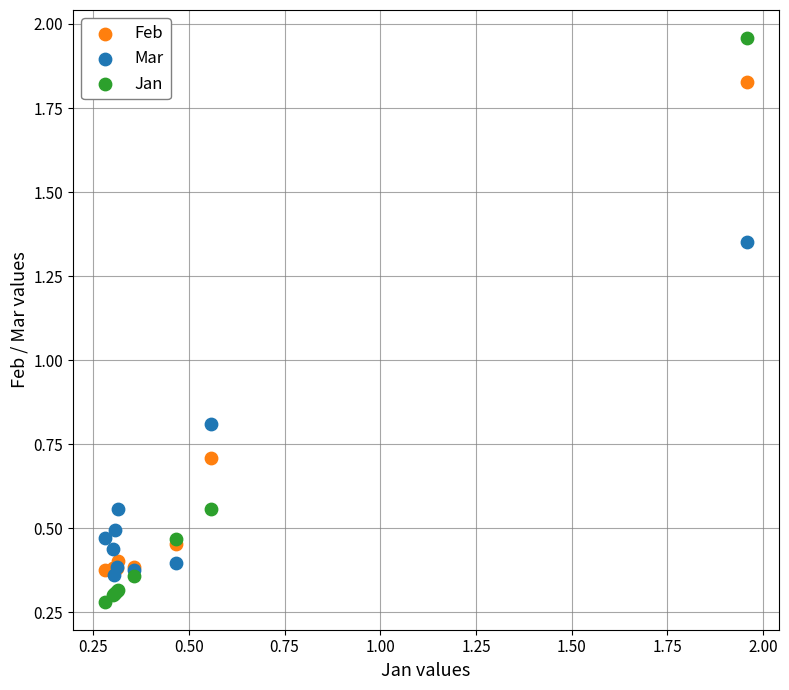

What are all the series names shown in the legend?

Feb, Mar, Jan